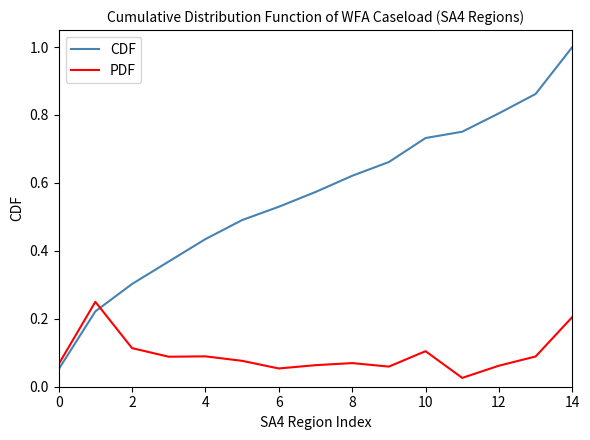

Rank the series by their average value, from highest to lowest.

CDF, PDF